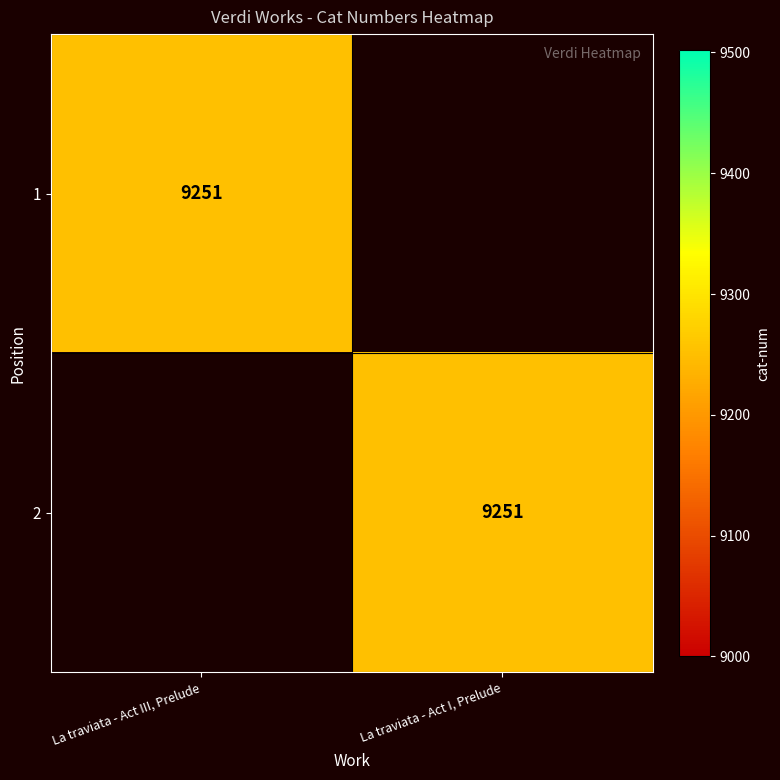

The value of 1 at La traviata - Act III, Prelude is 9251. True or false?

True